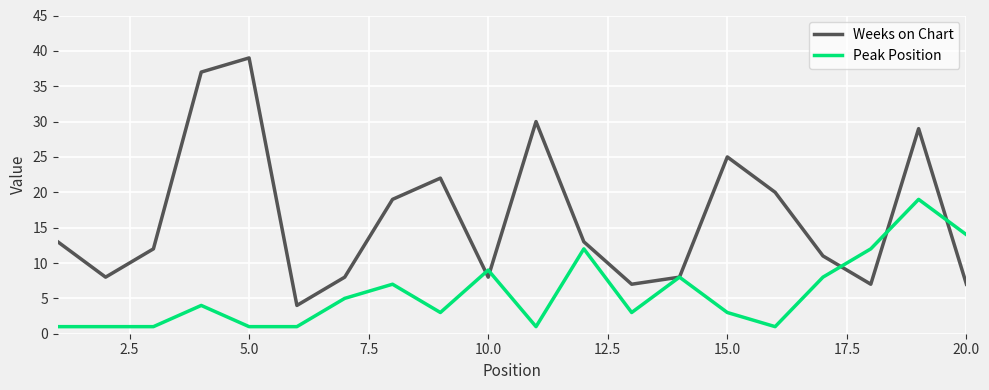

Which series has the largest range (max minus min)?

Weeks on Chart